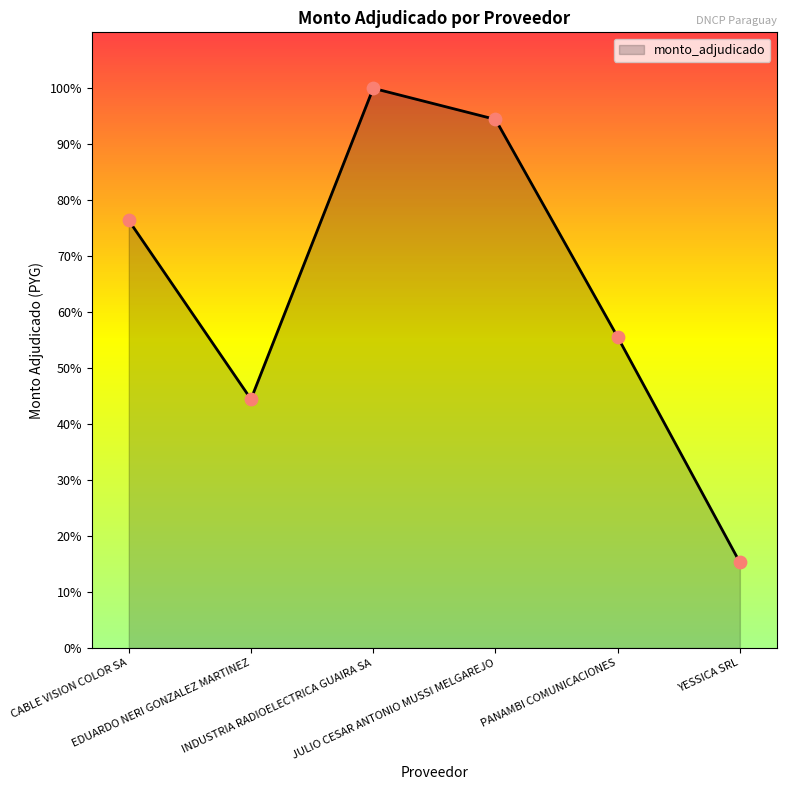

Which has a higher value, YESSICA SRL or INDUSTRIA RADIOELECTRICA GUAIRA SA?

INDUSTRIA RADIOELECTRICA GUAIRA SA